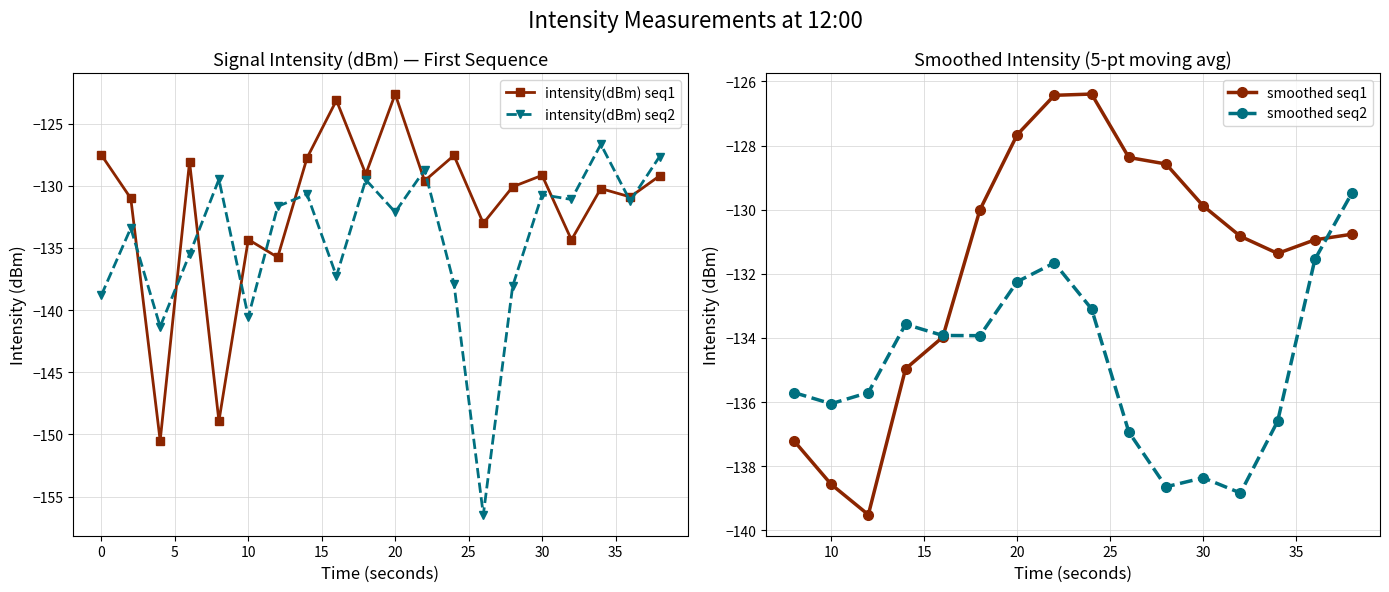

True or false: the data shows -241.5 at 10.

False